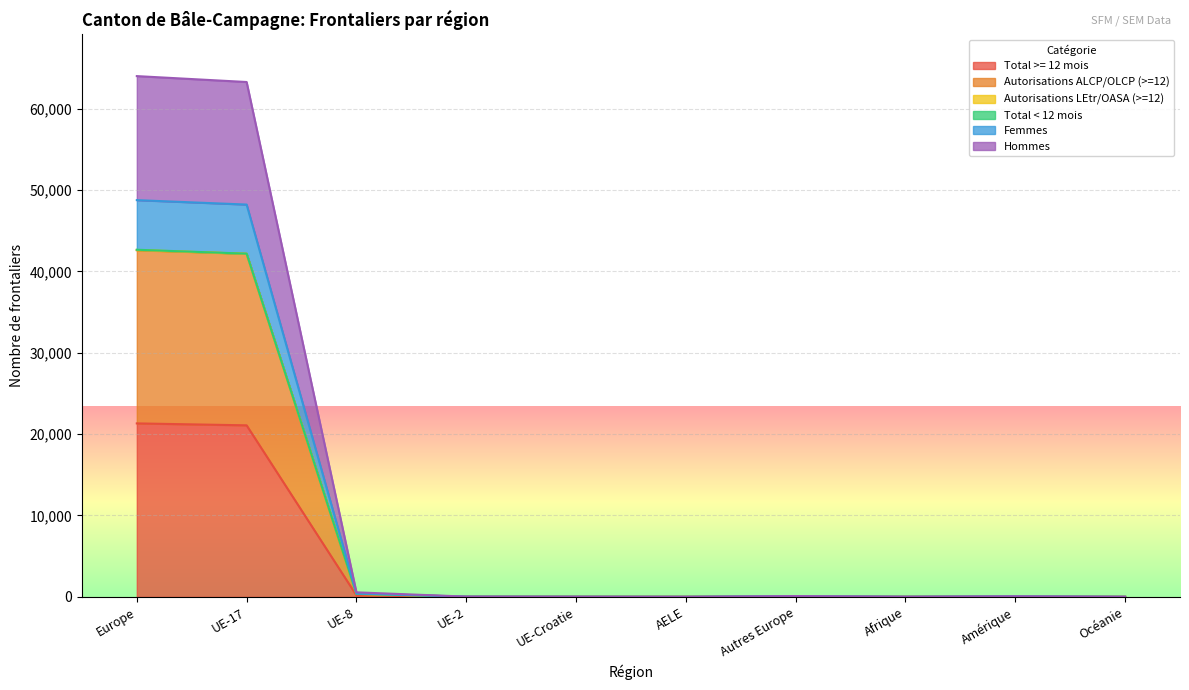

Is the value of Femmes at Amérique greater than the value of Autorisations ALCP/OLCP (>=12) at UE-8?

No